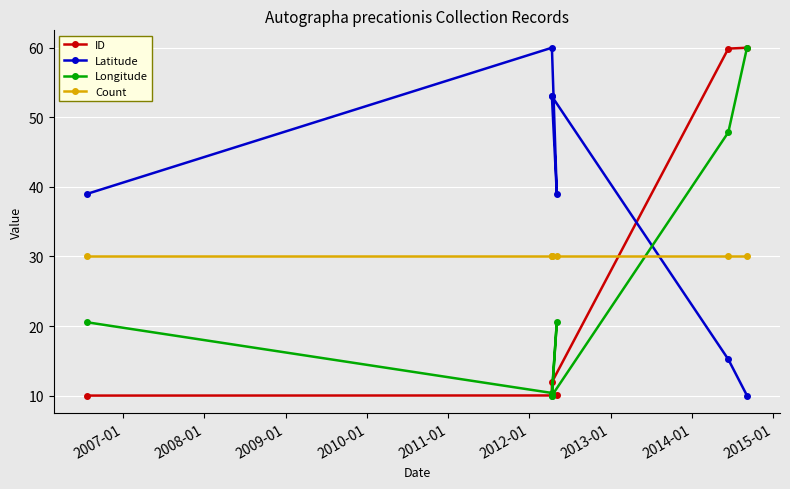

What is the difference between the highest and lowest values at 2009-01?

43.0